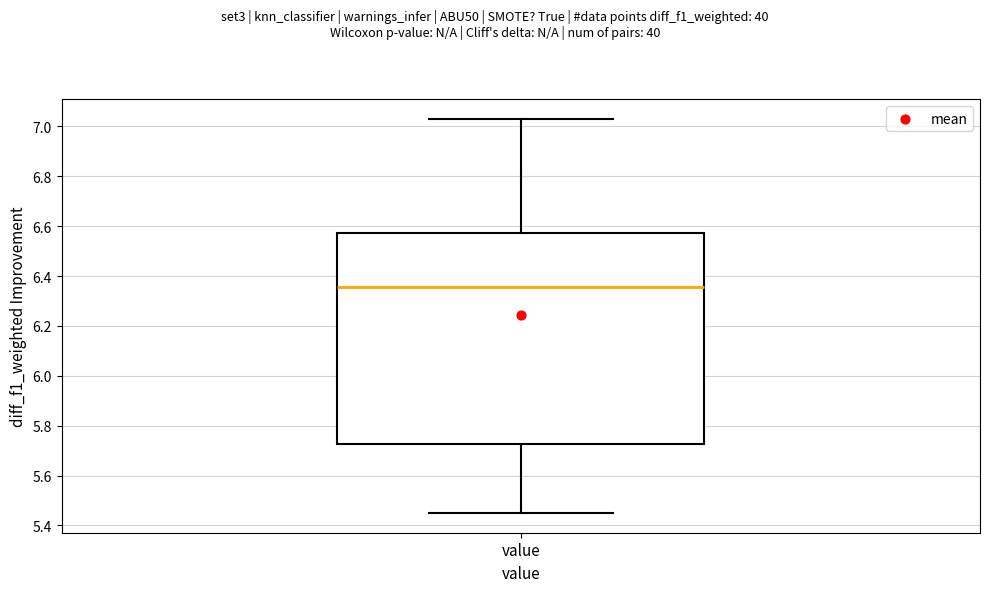

Transcribe this box plot: give where the median line is, the range the box spans, and where the two whiskers end, as read against the y-axis. The values are not printed on the chart, so give them approximately, as read against the axis.

median 6.36, box 5.72 to 6.58, whiskers 5.46 to 7.04